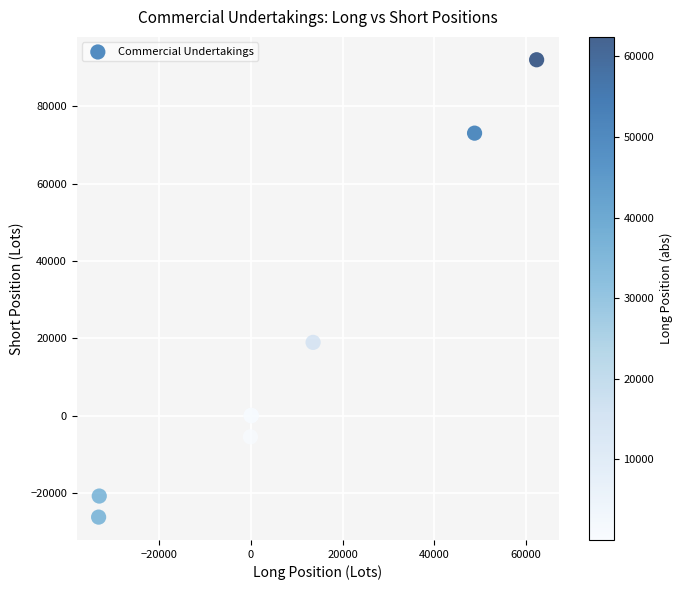

What Y value in the scatter plot is closest to 32900?

18960.0